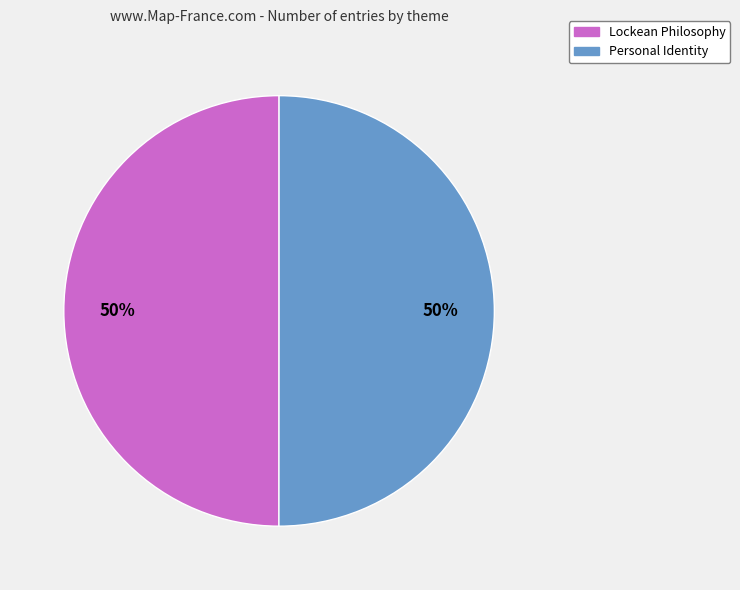

What percentage is the Lockean Philosophy slice, to the nearest percent?

50%